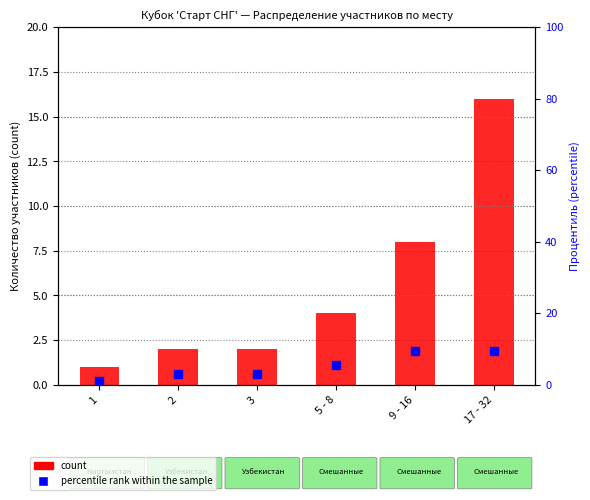

At which category is the sum across all series the highest?

17 - 32